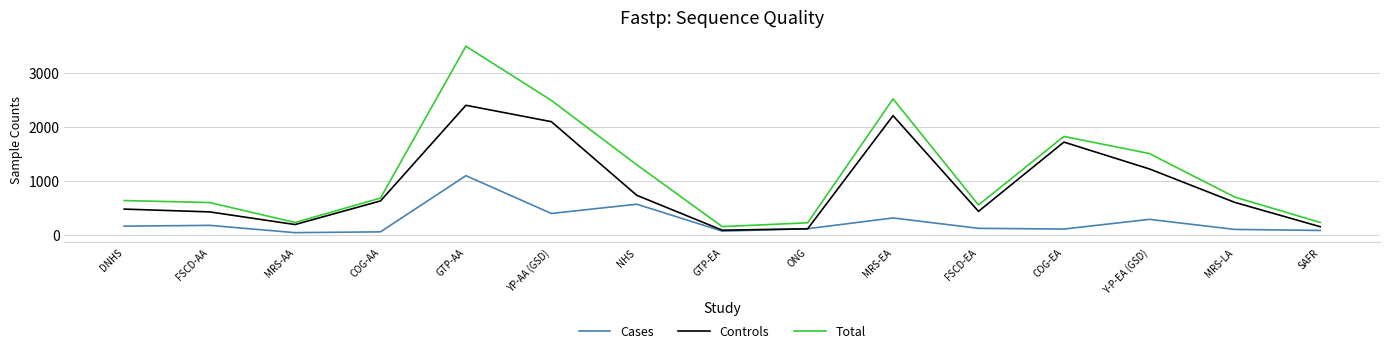

In Cases, how many points are higher than both neighbors (excluding endpoints)?

5